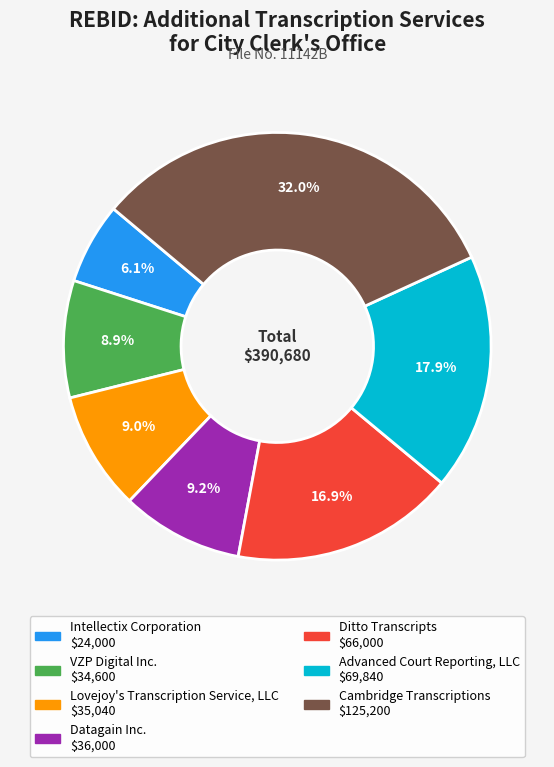

Count the number of slices in the pie.

7